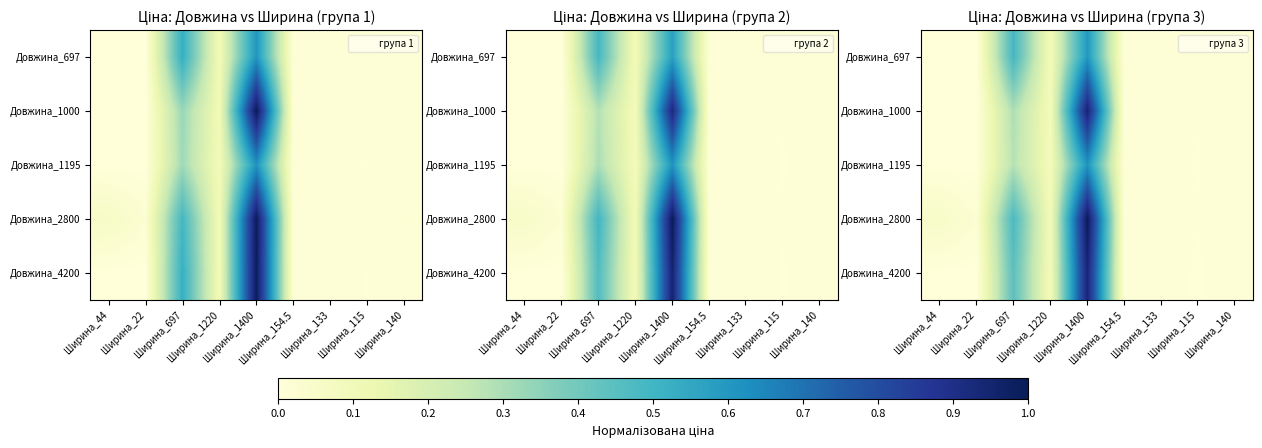

The value of Довжина_1000 at Ширина_1220 is 0.1. True or false?

True